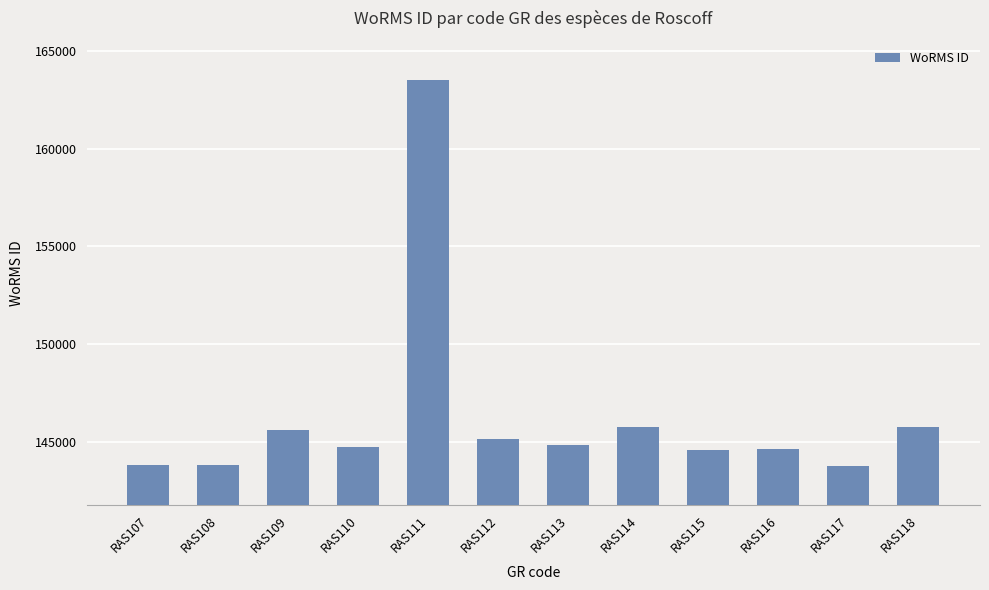

The value at RAS110 is 144744. True or false?

True